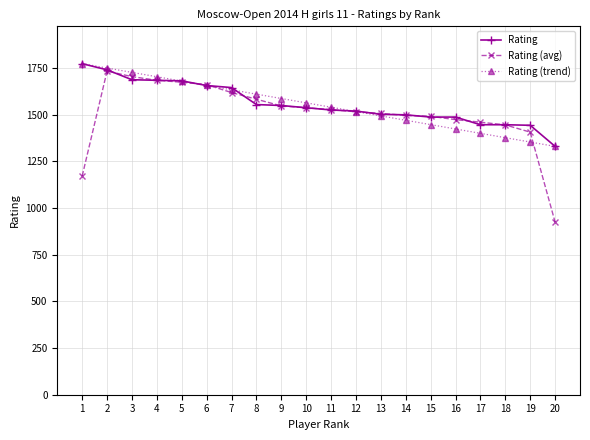

The Rating (trend) series shows 1469.9 at 14. True or false?

True